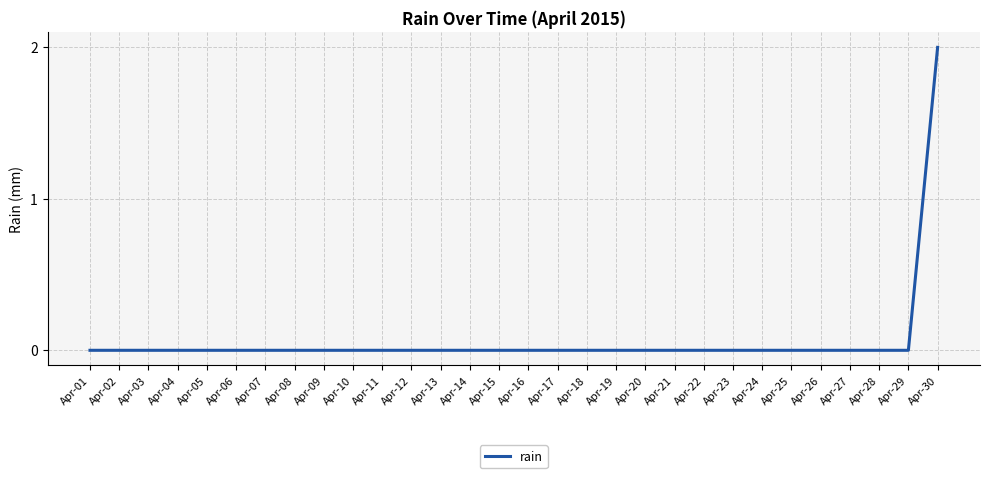

Reading left to right, what are all the values shown in this chart?

Apr-01=0	Apr-02=0	Apr-03=0	Apr-04=0	Apr-05=0	Apr-06=0	Apr-07=0	Apr-08=0	Apr-09=0	Apr-10=0	Apr-11=0	Apr-12=0	Apr-13=0	Apr-14=0	Apr-15=0	Apr-16=0	Apr-17=0	Apr-18=0	Apr-19=0	Apr-20=0	Apr-21=0	Apr-22=0	Apr-23=0	Apr-24=0	Apr-25=0	Apr-26=0	Apr-27=0	Apr-28=0	Apr-29=0	Apr-30=2